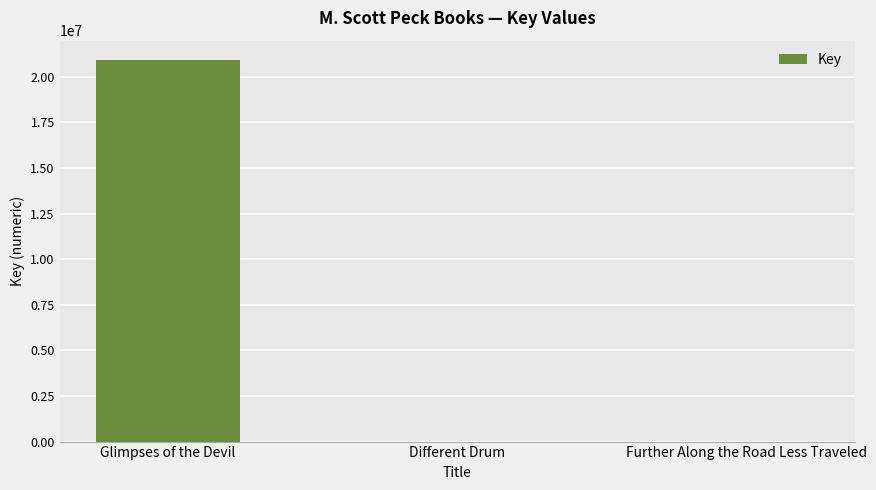

Where does the data first go above 3488?

Glimpses of the Devil